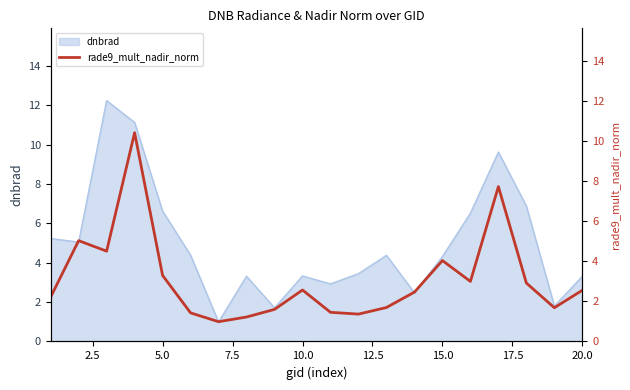

Is it true that dnbrad equals 5.9 at 10.0?

False